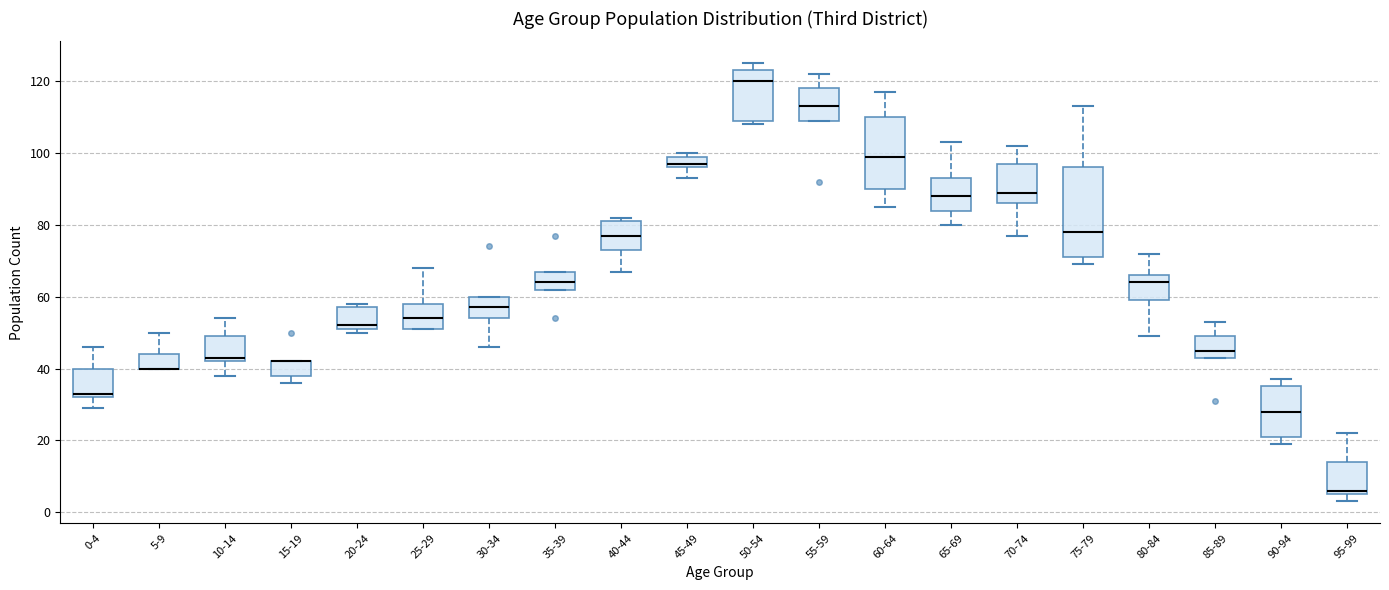

Where is the lower edge of the box for 25-29 on the y-axis? The values are not printed on the chart, so give them approximately, as read against the axis.

52